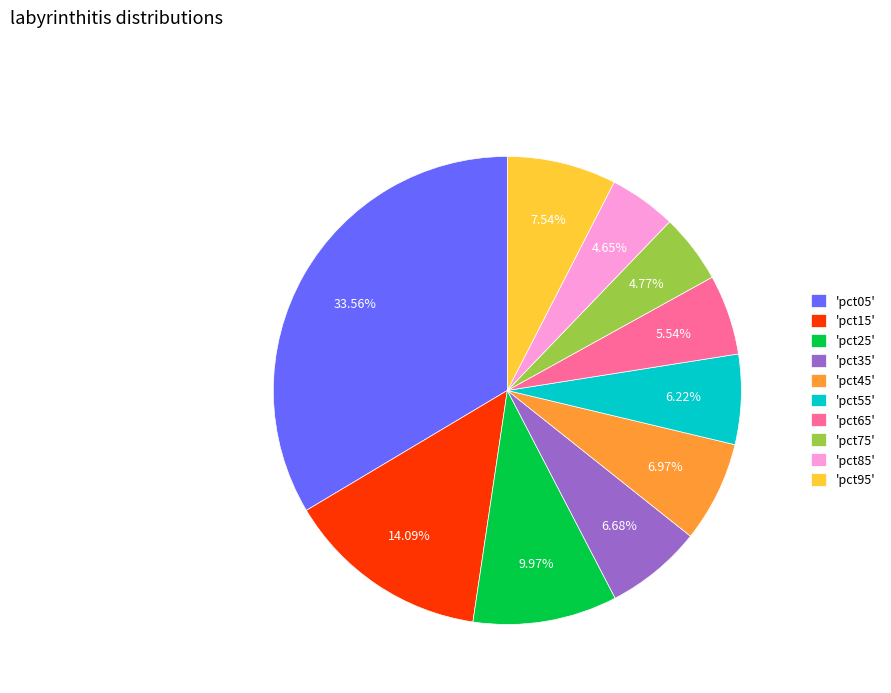

Does any single category account for the majority?

No